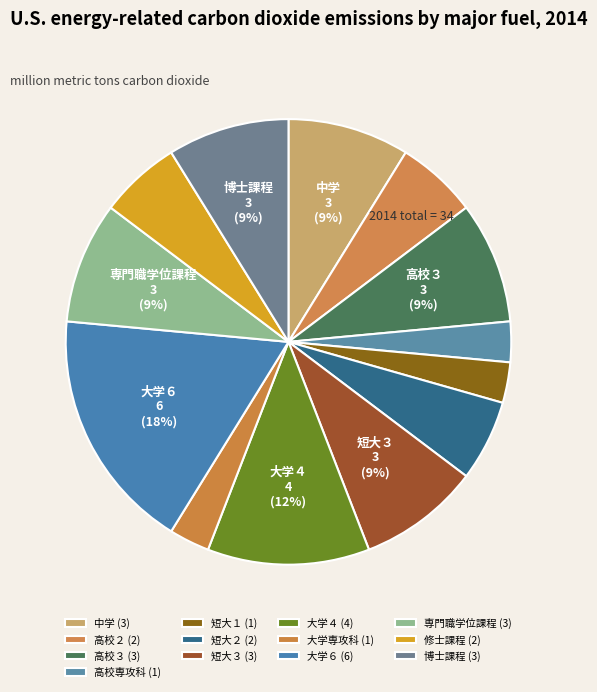

Count the number of slices in the pie.

13